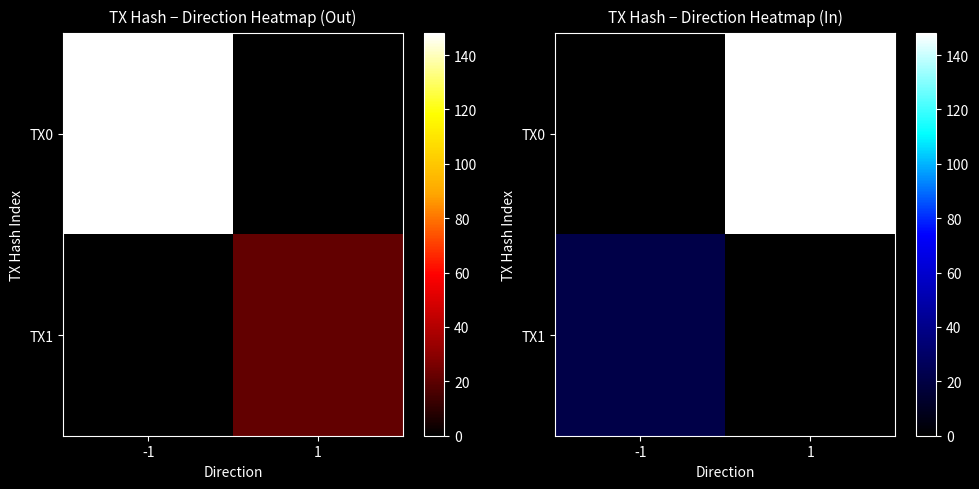

Which has a higher value, 1 or -1?

1